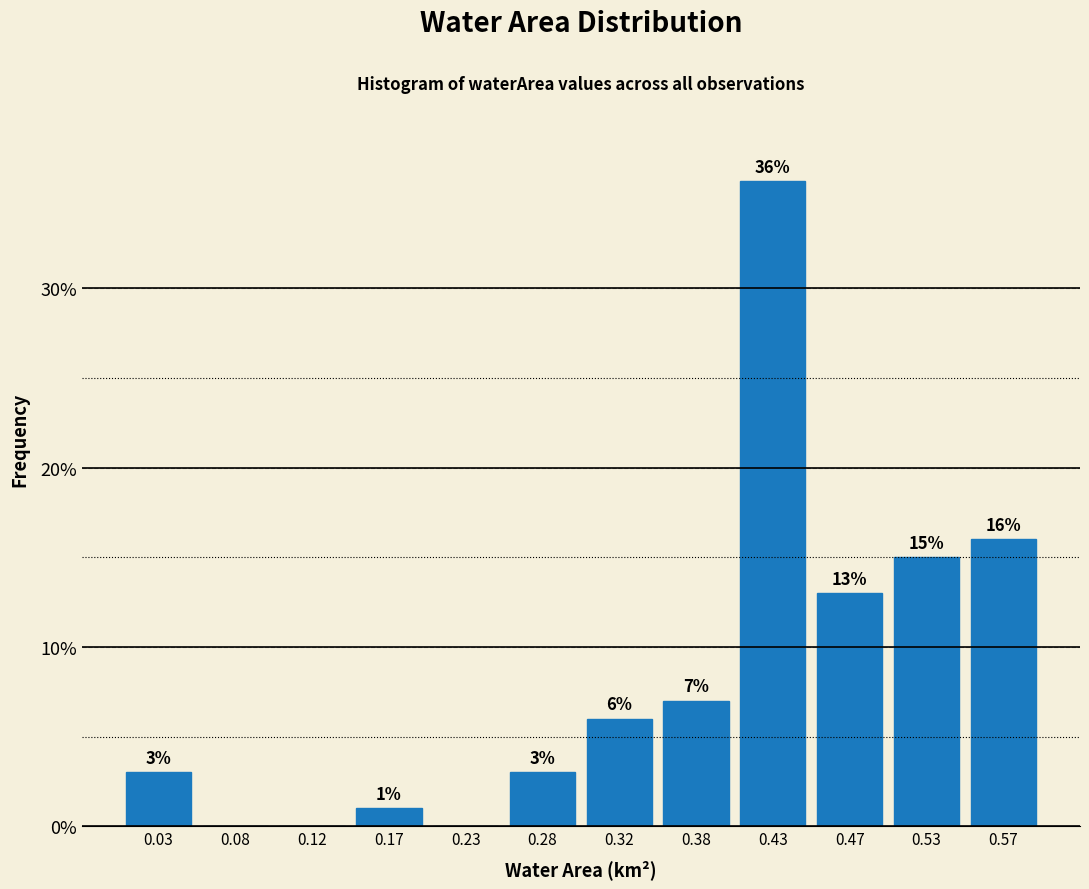

Which range on the x-axis has the tallest bar?

0.40 to 0.45